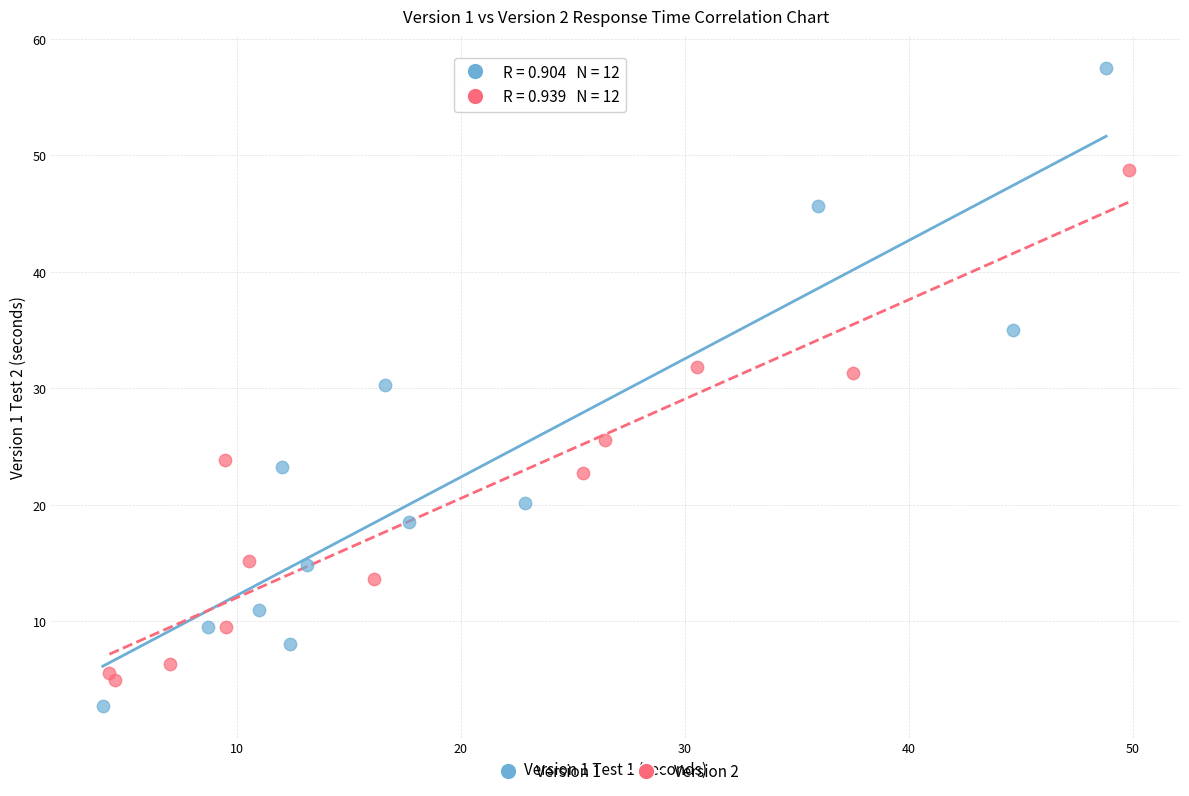

Which series has the largest Y range (max minus min)?

Version 1